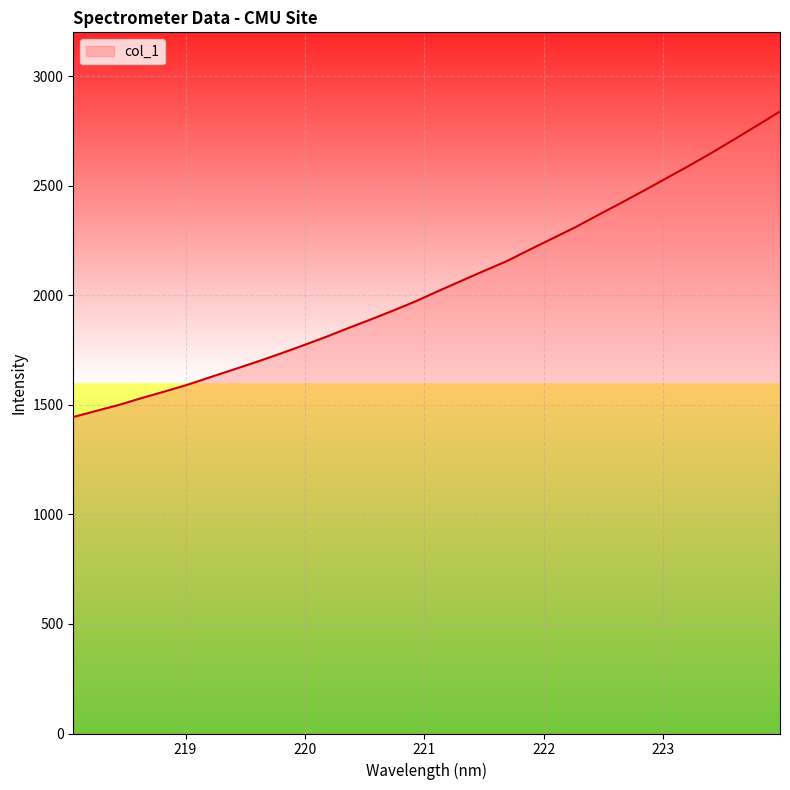

What is the greatest value displayed?

2838.8